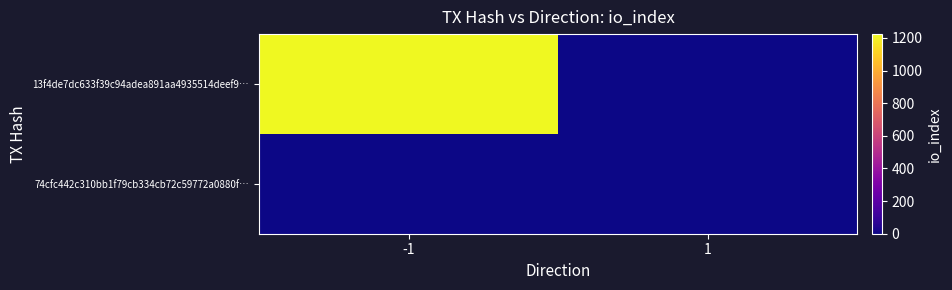

Which has a higher value, 1 or -1?

-1